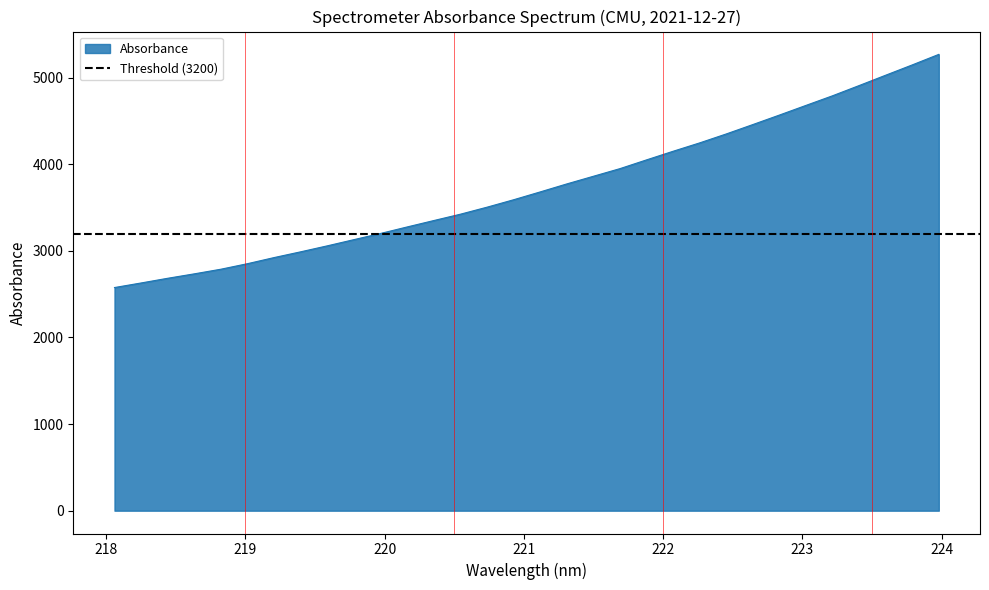

Count the number of data series in this chart.

1